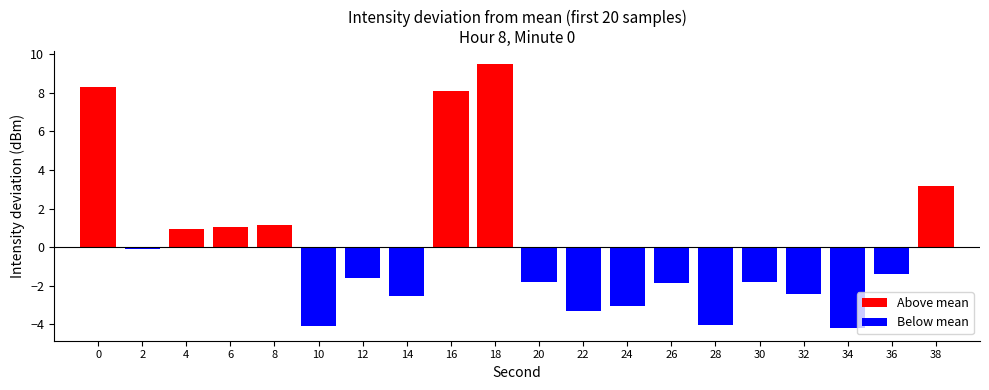

Rank the categories by Below mean value from highest to lowest.

0, 4, 6, 8, 16, 18, 38, 2, 36, 12, 20, 30, 26, 32, 14, 24, 22, 28, 10, 34